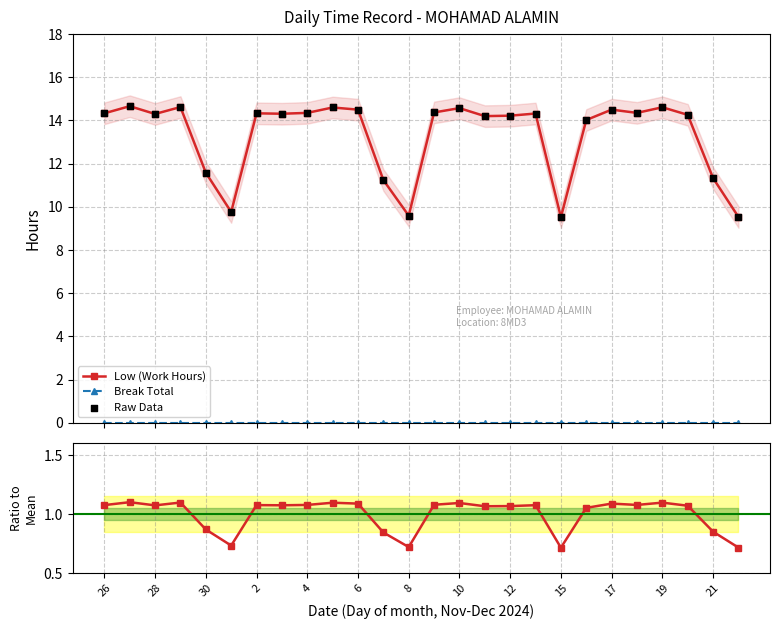

Which series has the largest total across all categories?

Low (Work Hours)